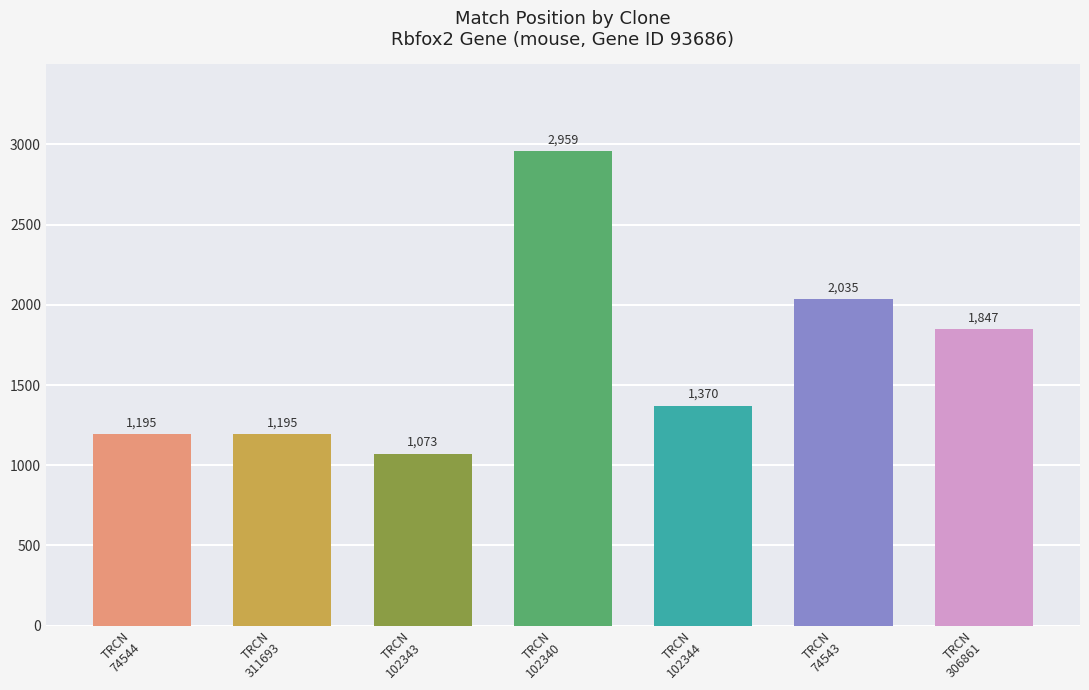

What is the difference between the values at TRCN
306861 and TRCN
102344?

477